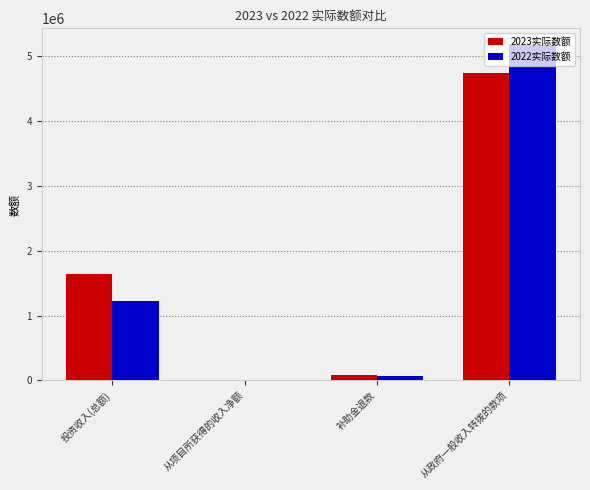

True or false: 2023实际数额 has a value of 1650506 at 投资收入(总额).

True